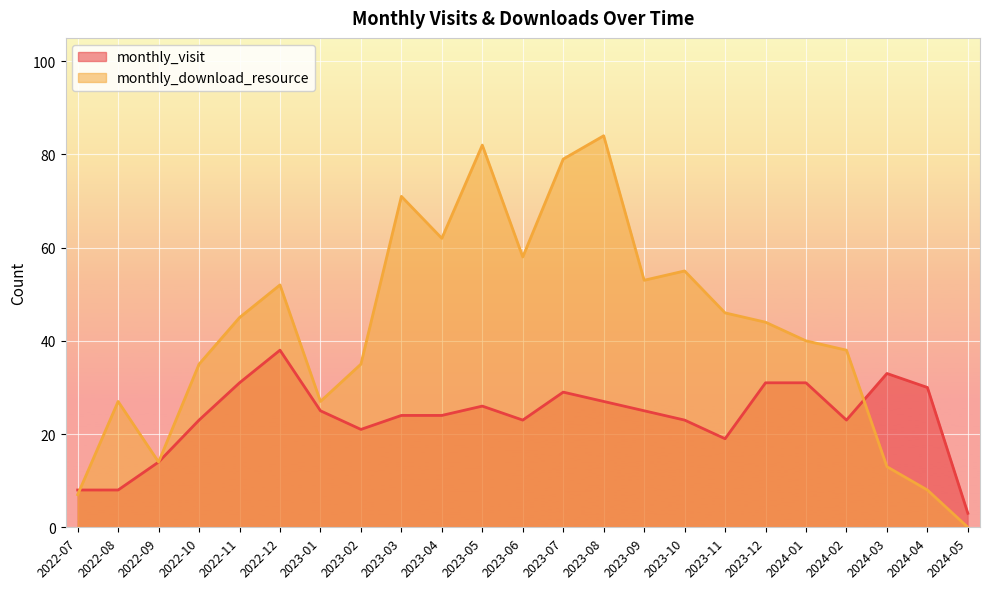

How many lines are shown in the chart?

2